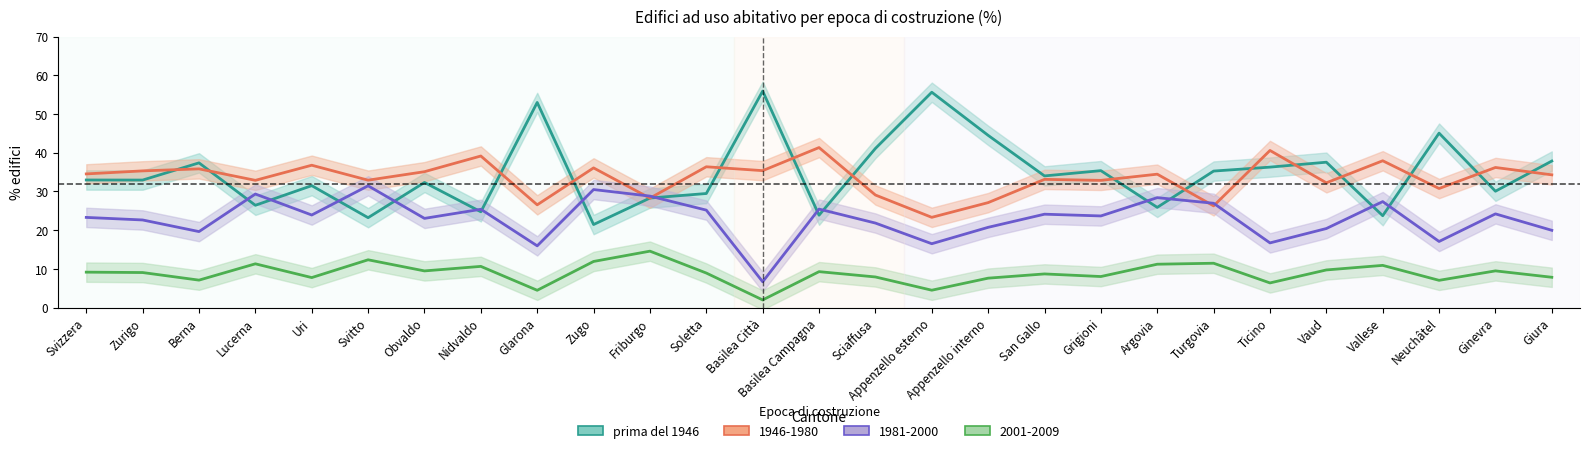

What is the greatest value displayed?

55.9